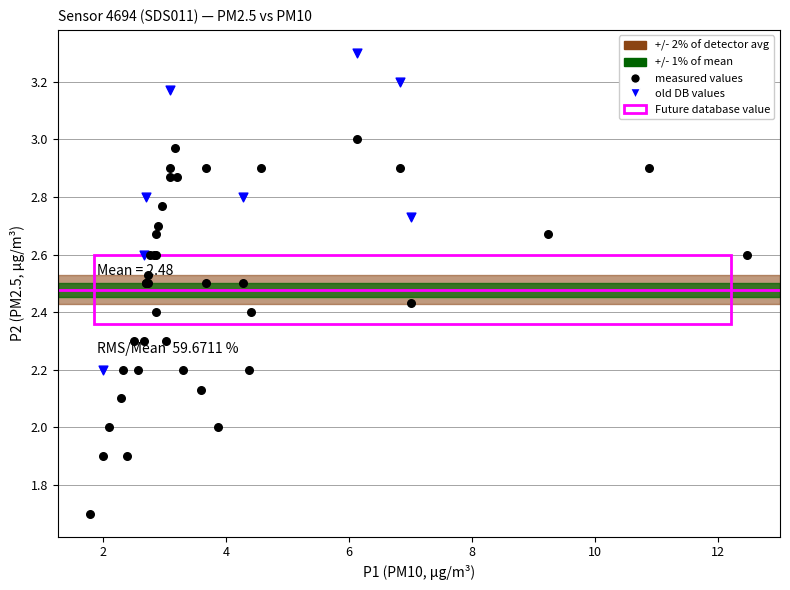

Which series reaches the maximum Y coordinate?

old DB values